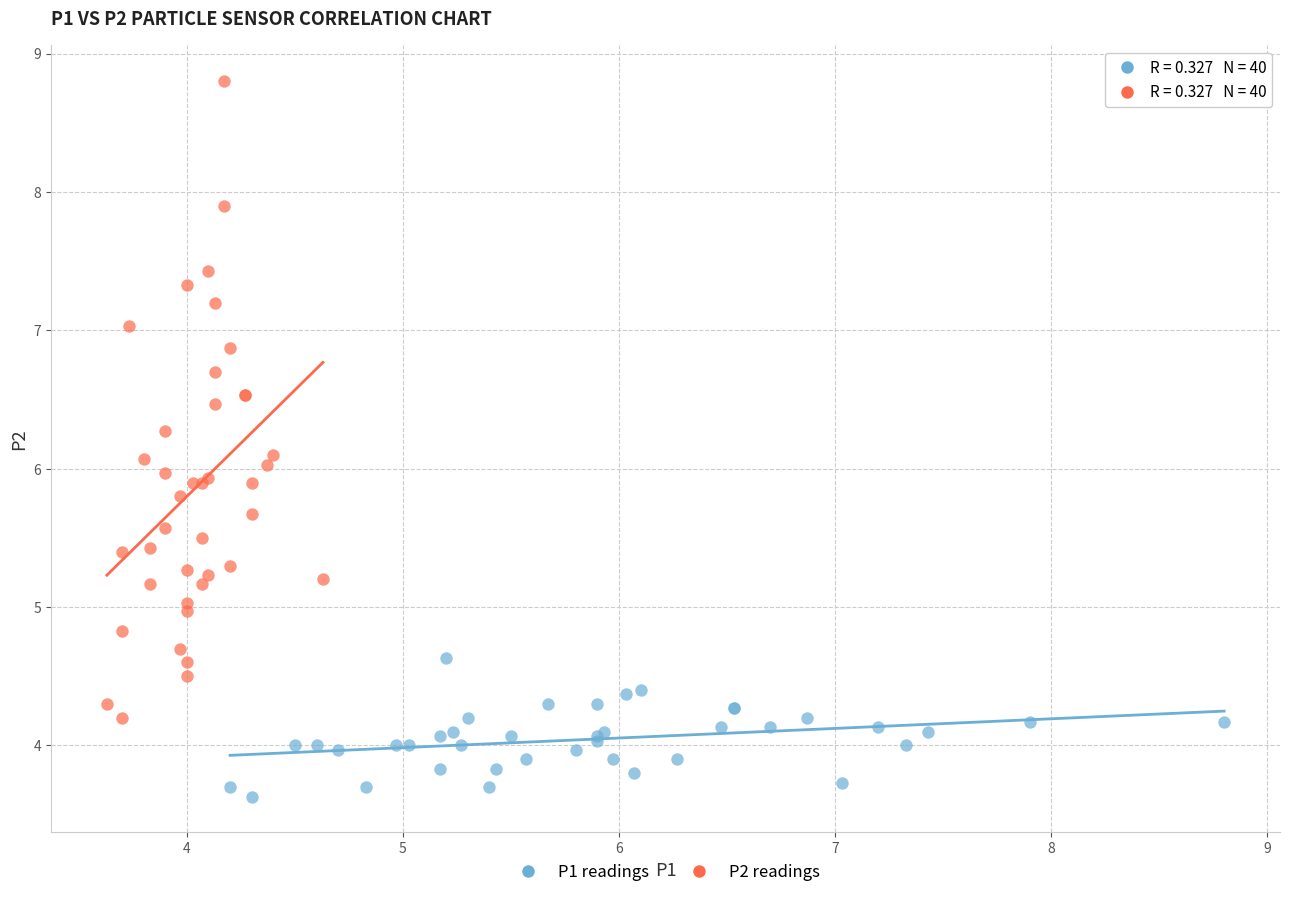

Which series has the largest Y range (max minus min)?

P2 readings